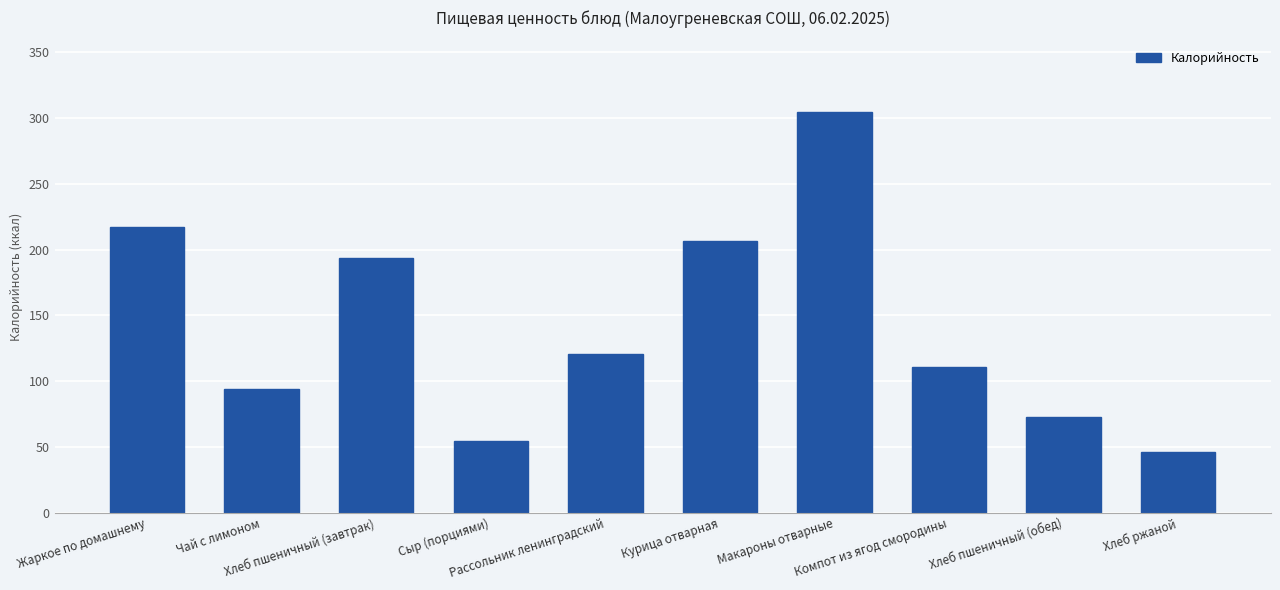

What is the ratio of the value at Макароны отварные to the value at Жаркое по домашнему?

1.4